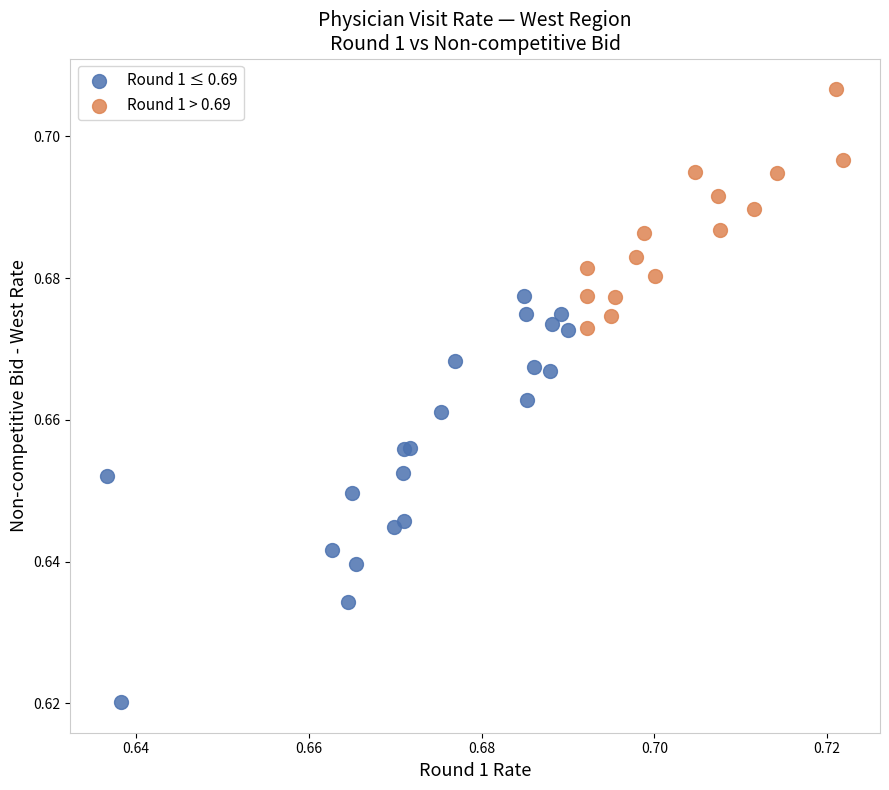

Which series contains the lowest Y value?

Round 1 ≤ 0.69